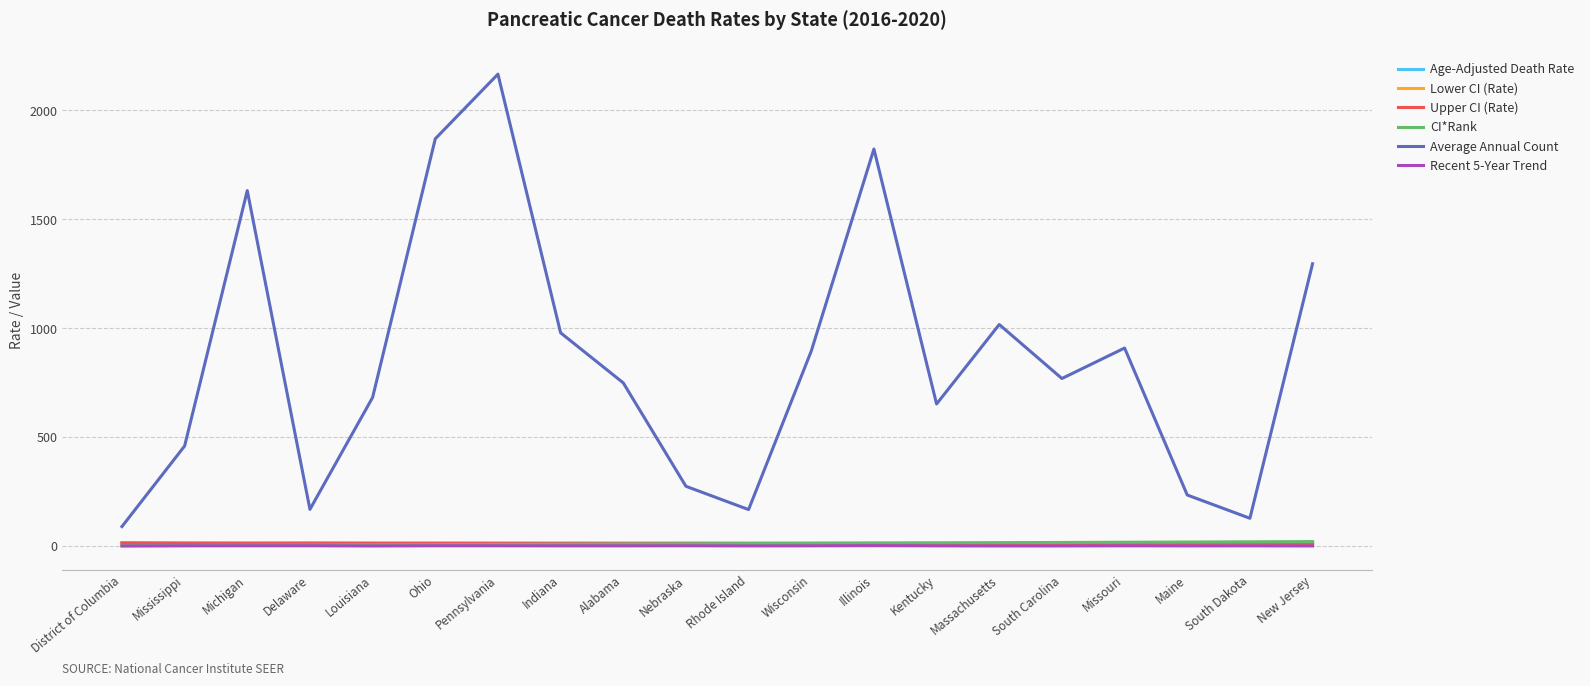

Does the chart have visible grid lines?

Yes